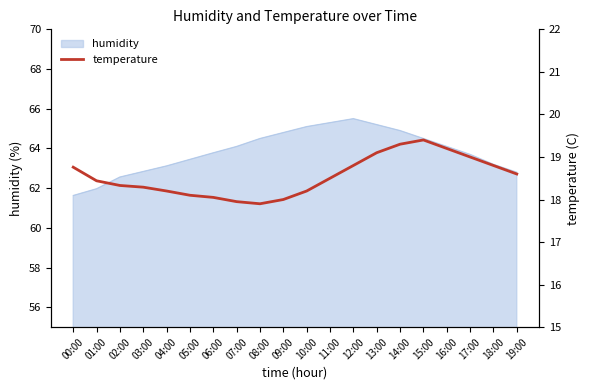

What is the minimum value for humidity?

61.6